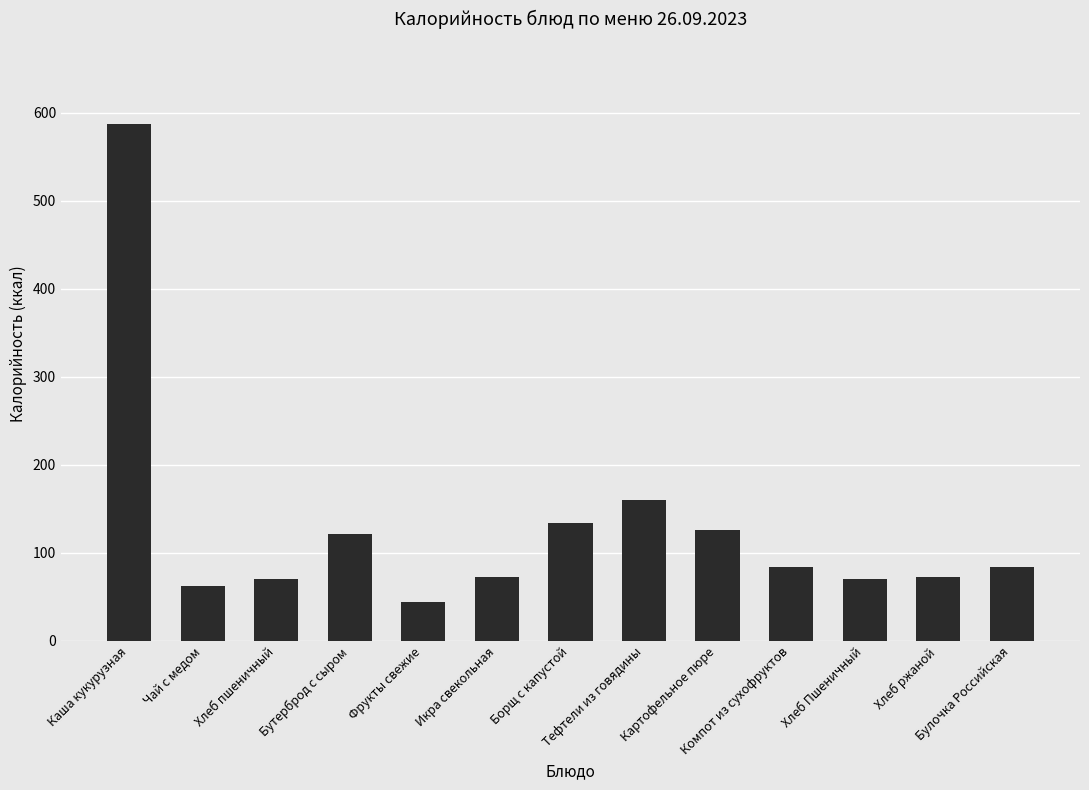

What is the maximum value shown in the chart?

587.4